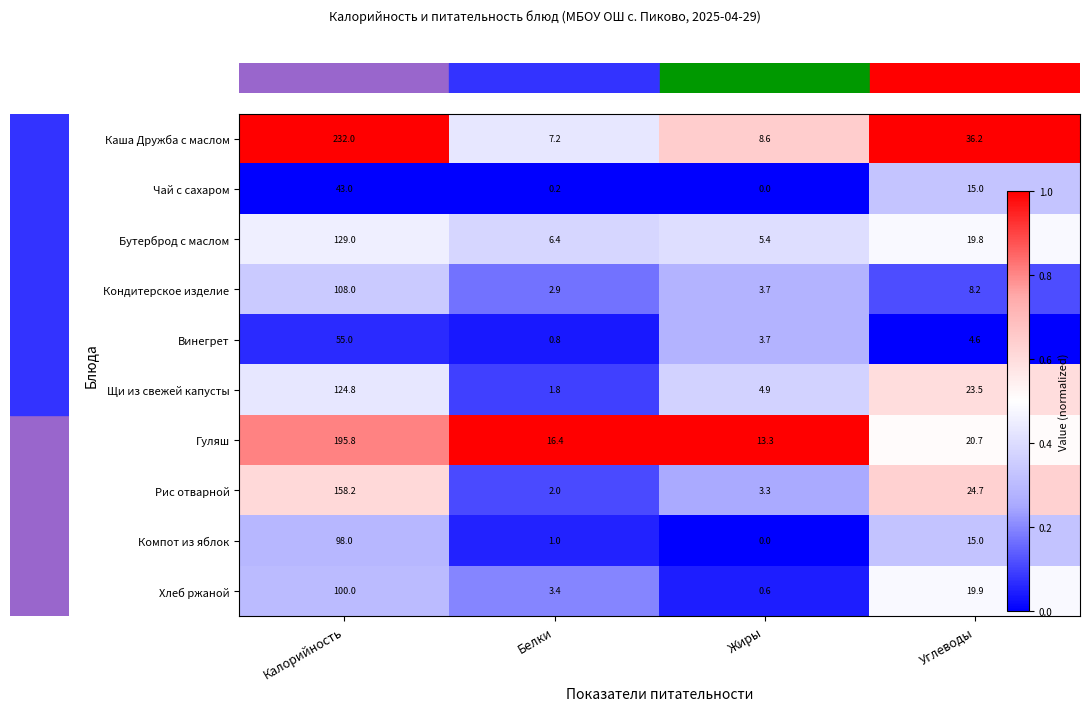

At which label is Гуляш closest to 104?

Углеводы